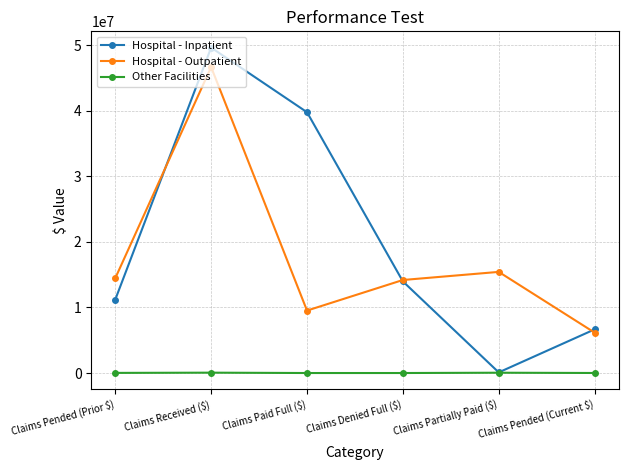

What is the approximate value of Hospital - Outpatient at Claims Denied Full ($)?

14182649.4